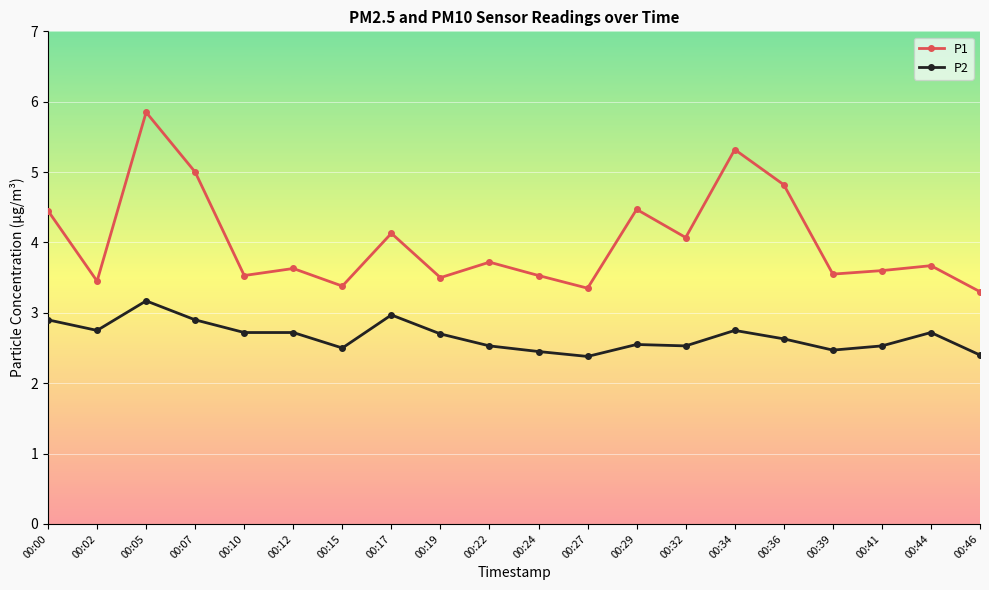

True or false: P2 and P1 cross at least once.

False